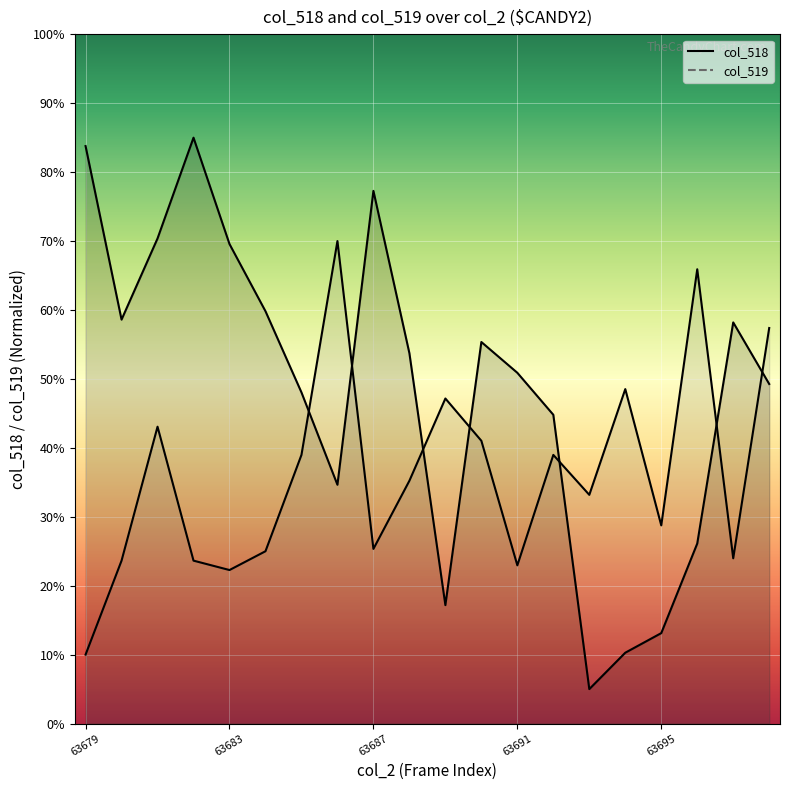

At which label does col518 line reach its minimum?

14